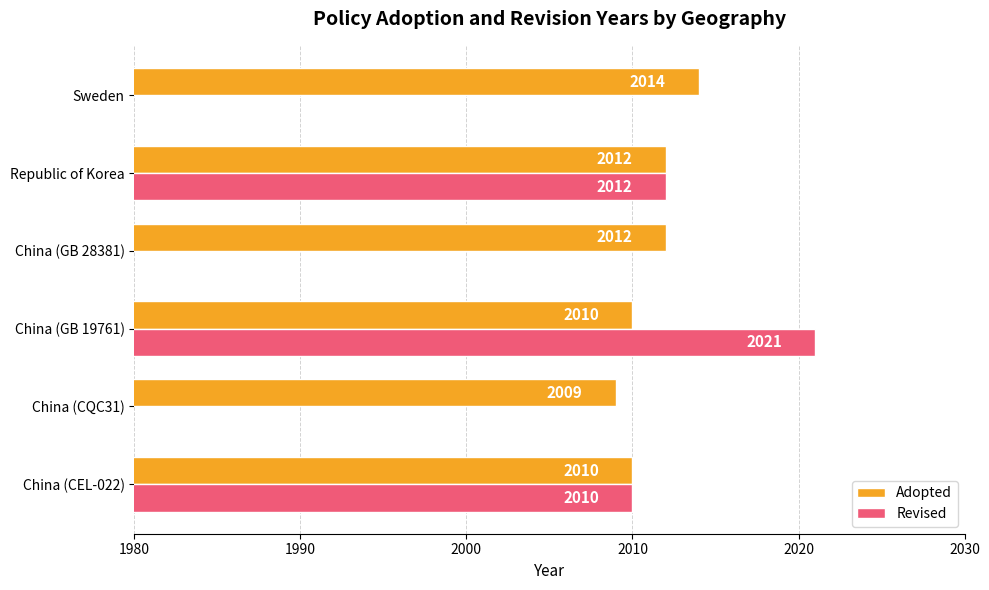

At how many categories does at least one series exceed 2017?

1